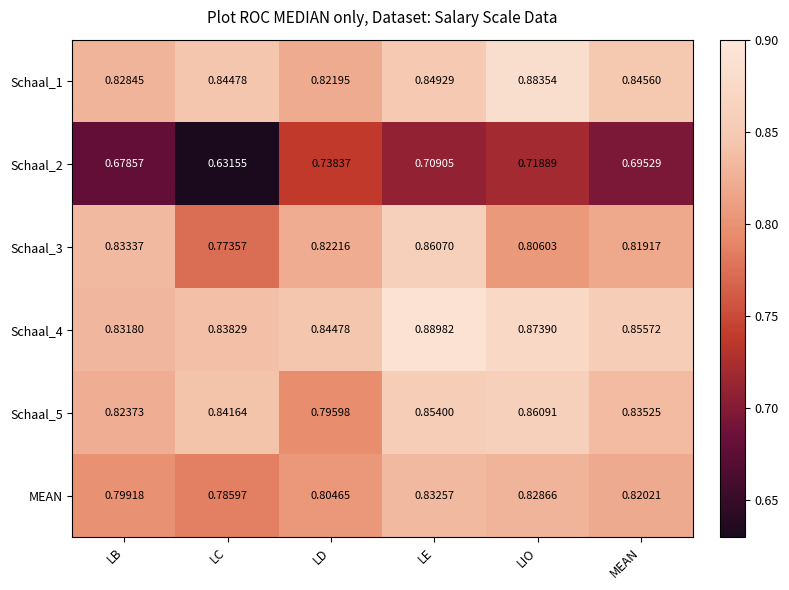

At which label is Schaal_5 closest to 0?

LD